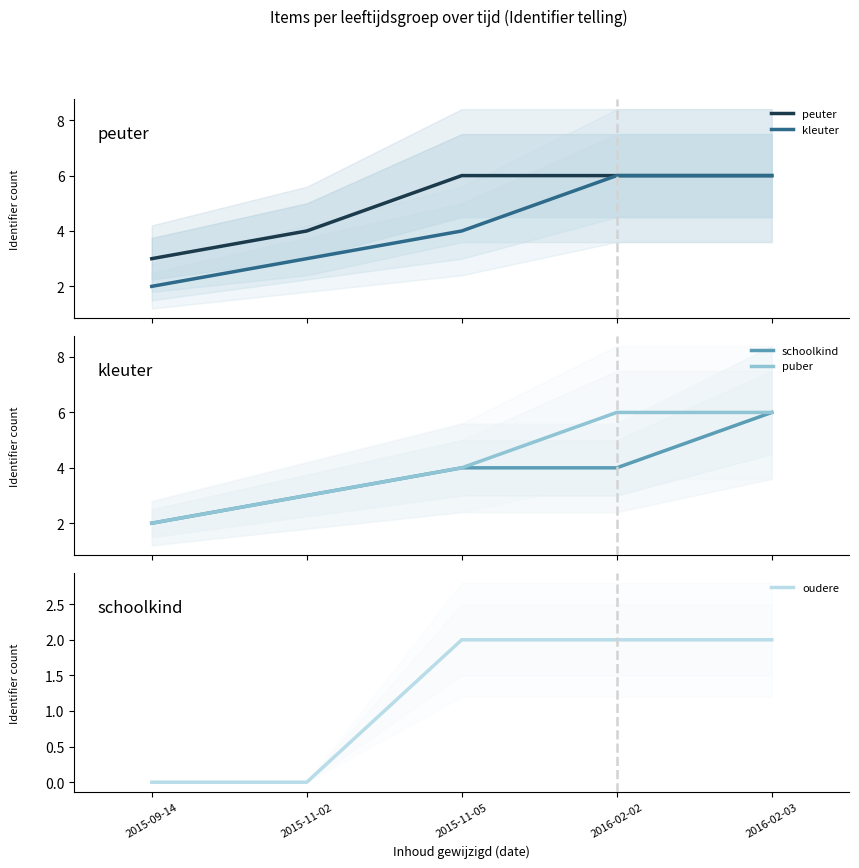

What is the difference between the maximum and second lowest values in the oudere series?

2